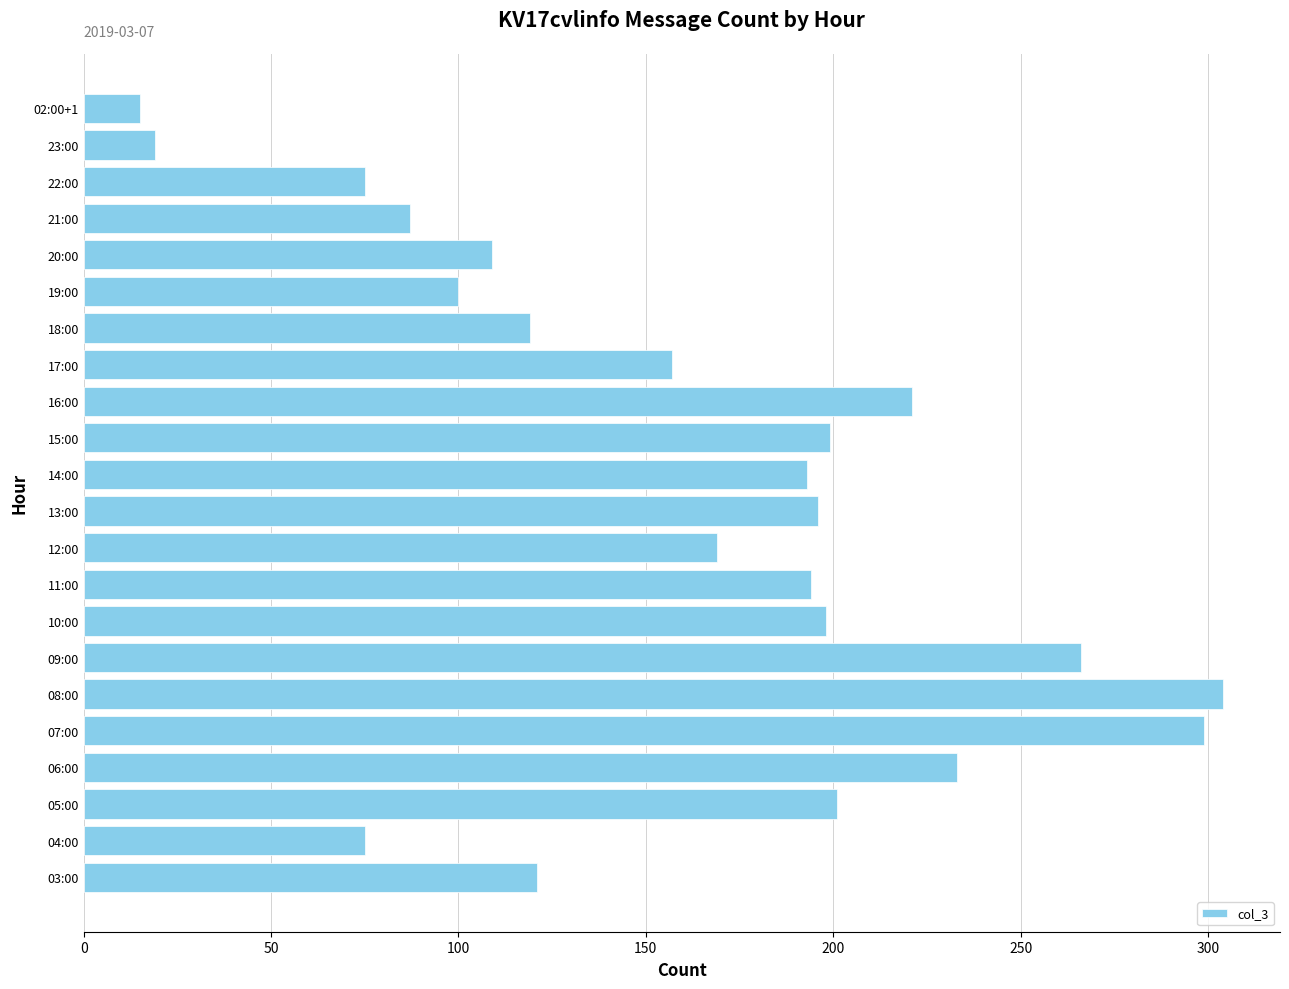

What is the difference between the maximum and minimum values?

289